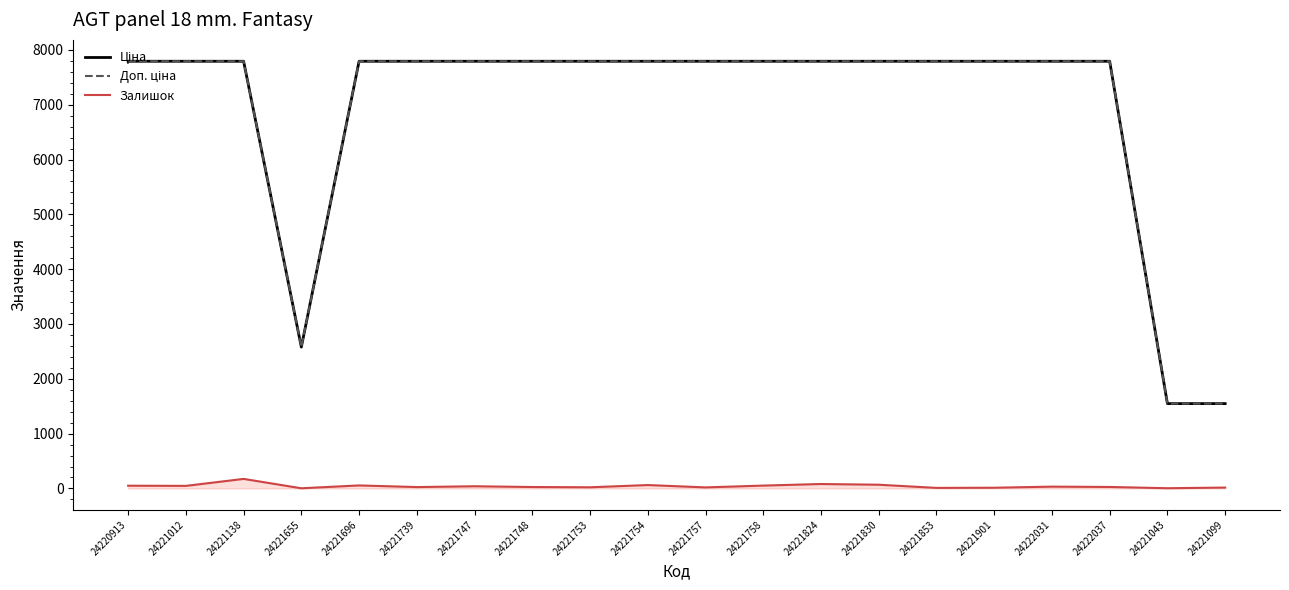

Read the Доп. ціна value at 24221748.

7792.9